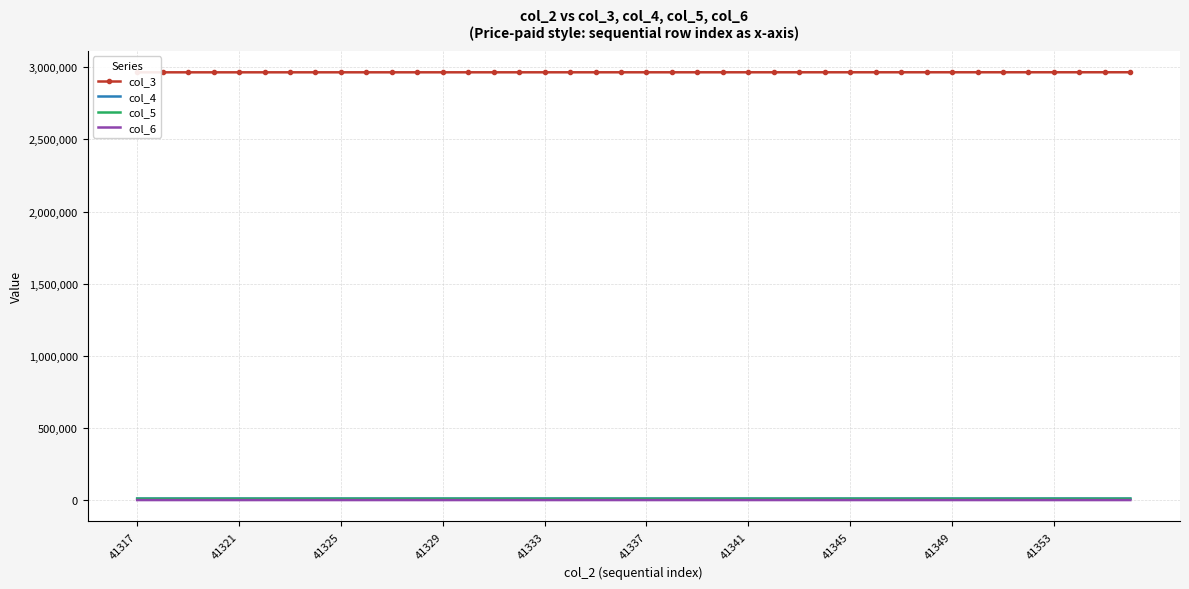

How many interior local valleys does the col_4 series have?

13